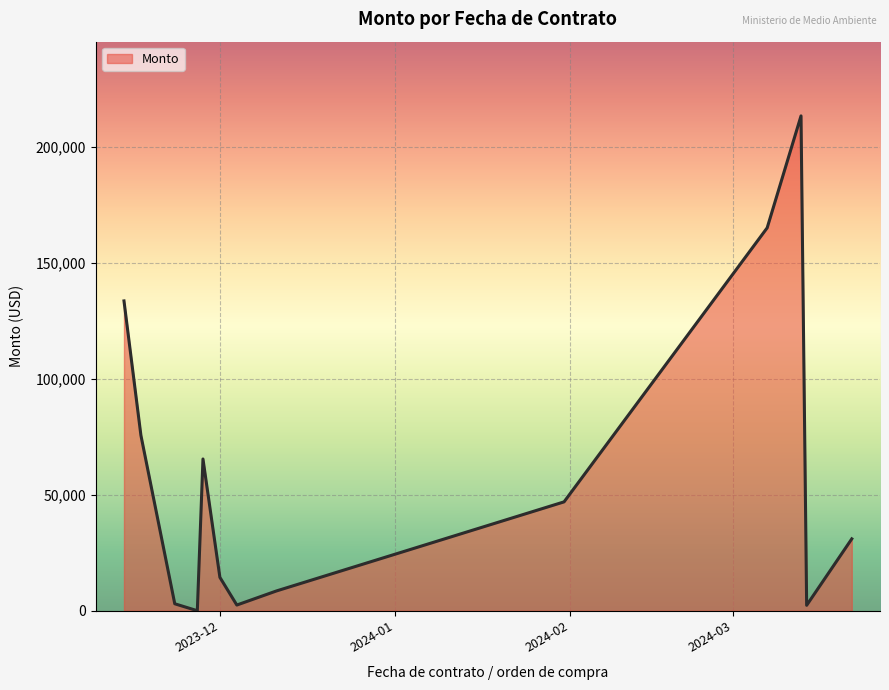

What is the greatest value displayed?

213408.9